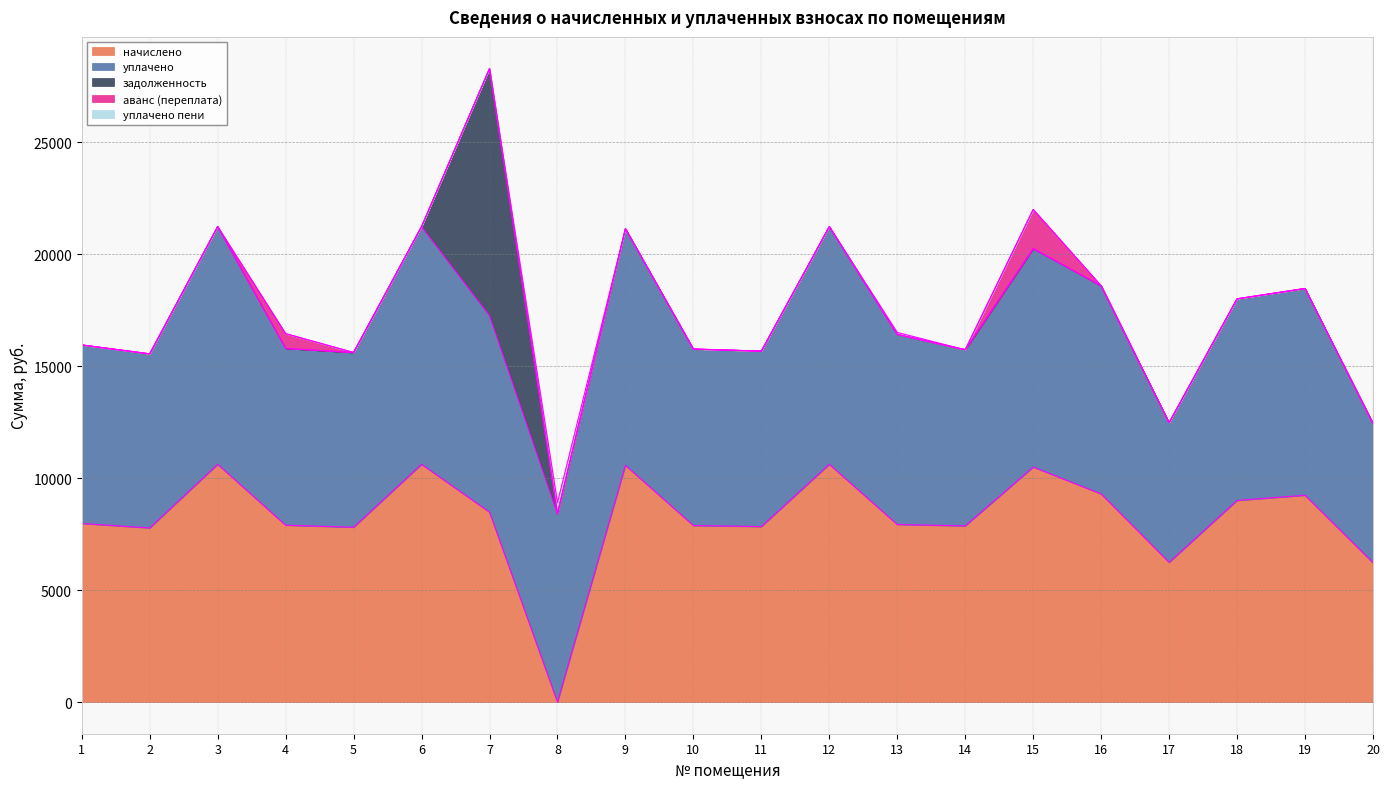

Which series has the largest total across all categories?

уплачено